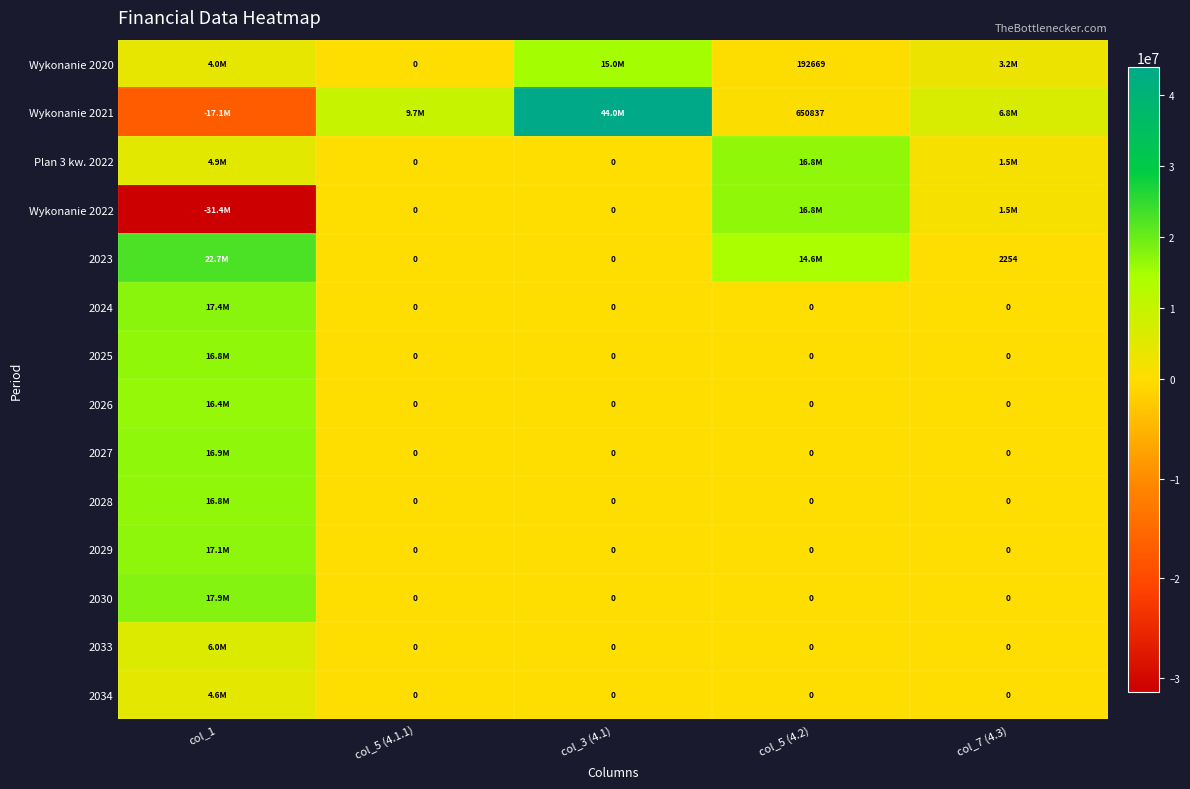

Which series has the widest spread of values?

Wykonanie 2021